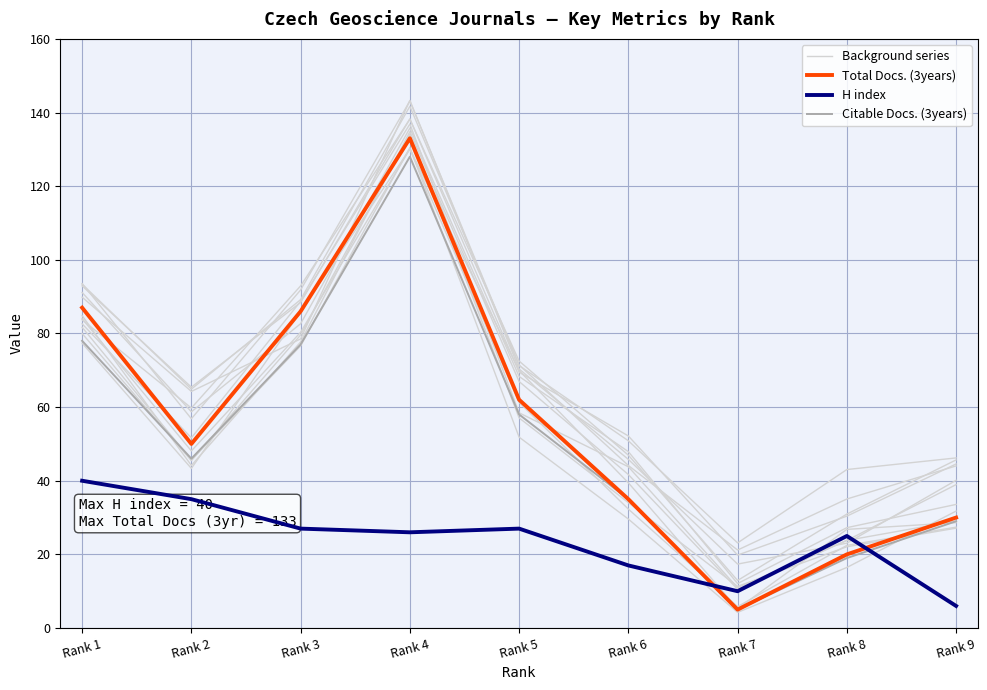

Is it true that Total Docs. (3years) equals 133.0 at Rank 4?

True